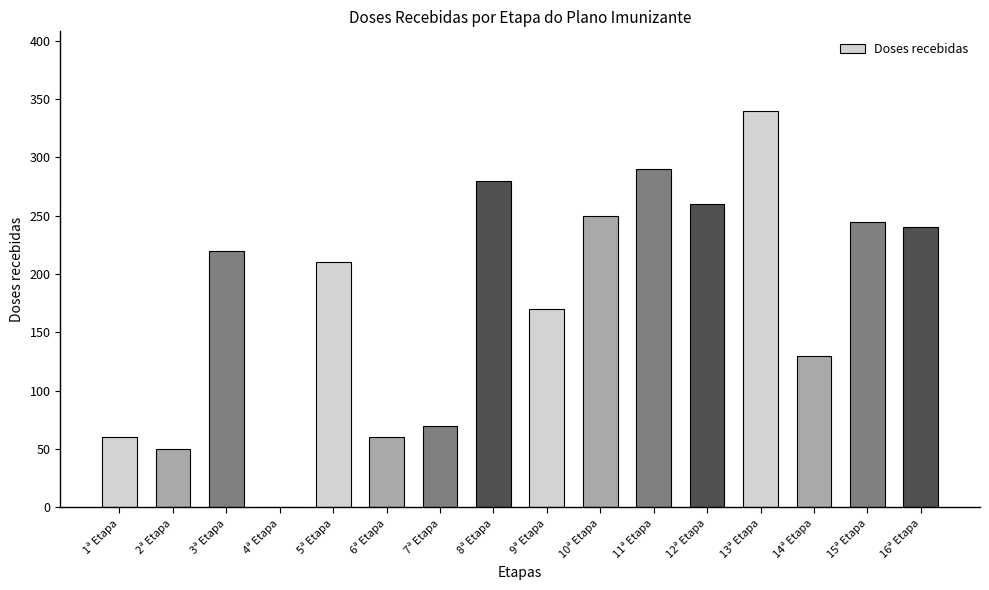

What is the ratio of the value at 5ª Etapa to the value at 2ª Etapa?

4.2